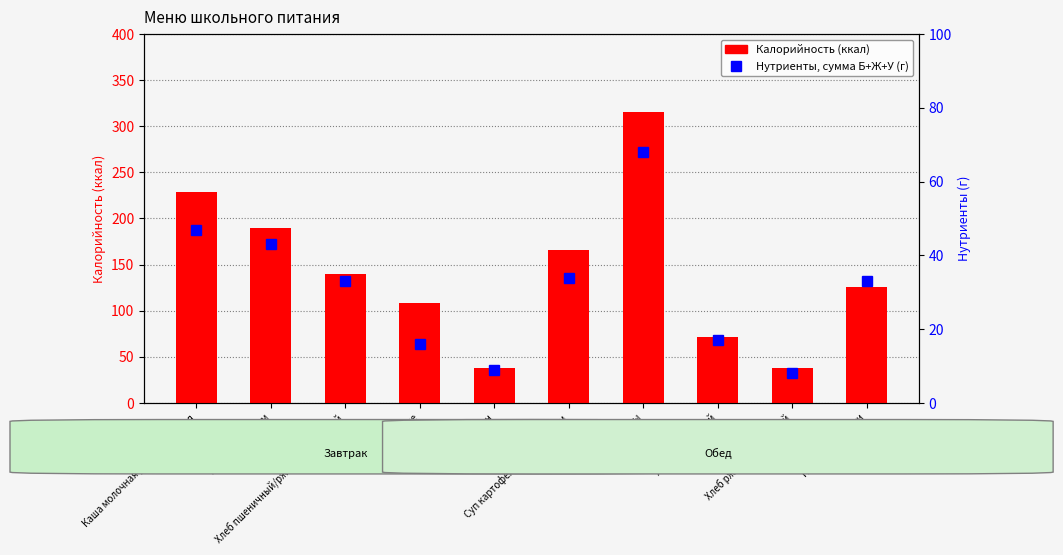

Which series changed the most between Суп картофельный с горохом and Хлеб ржано-пшеничный?

Калорийность